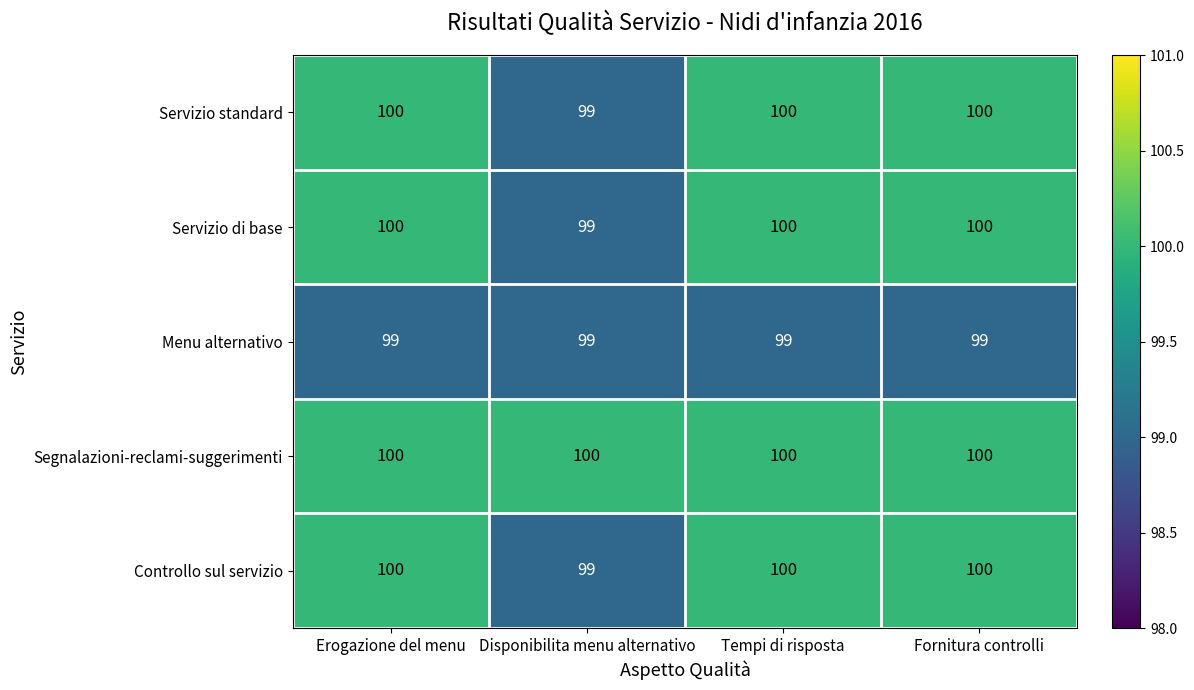

How many series are shown in this chart?

5